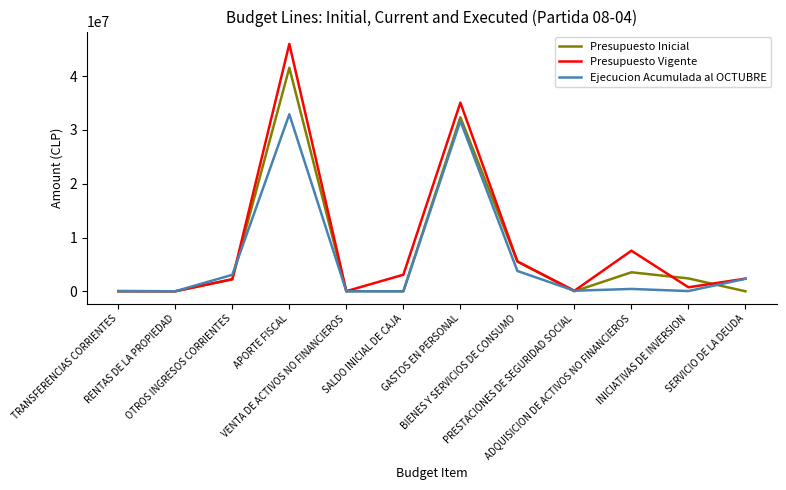

The Presupuesto Vigente series shows 21382 at VENTA DE ACTIVOS NO FINANCIEROS. True or false?

True